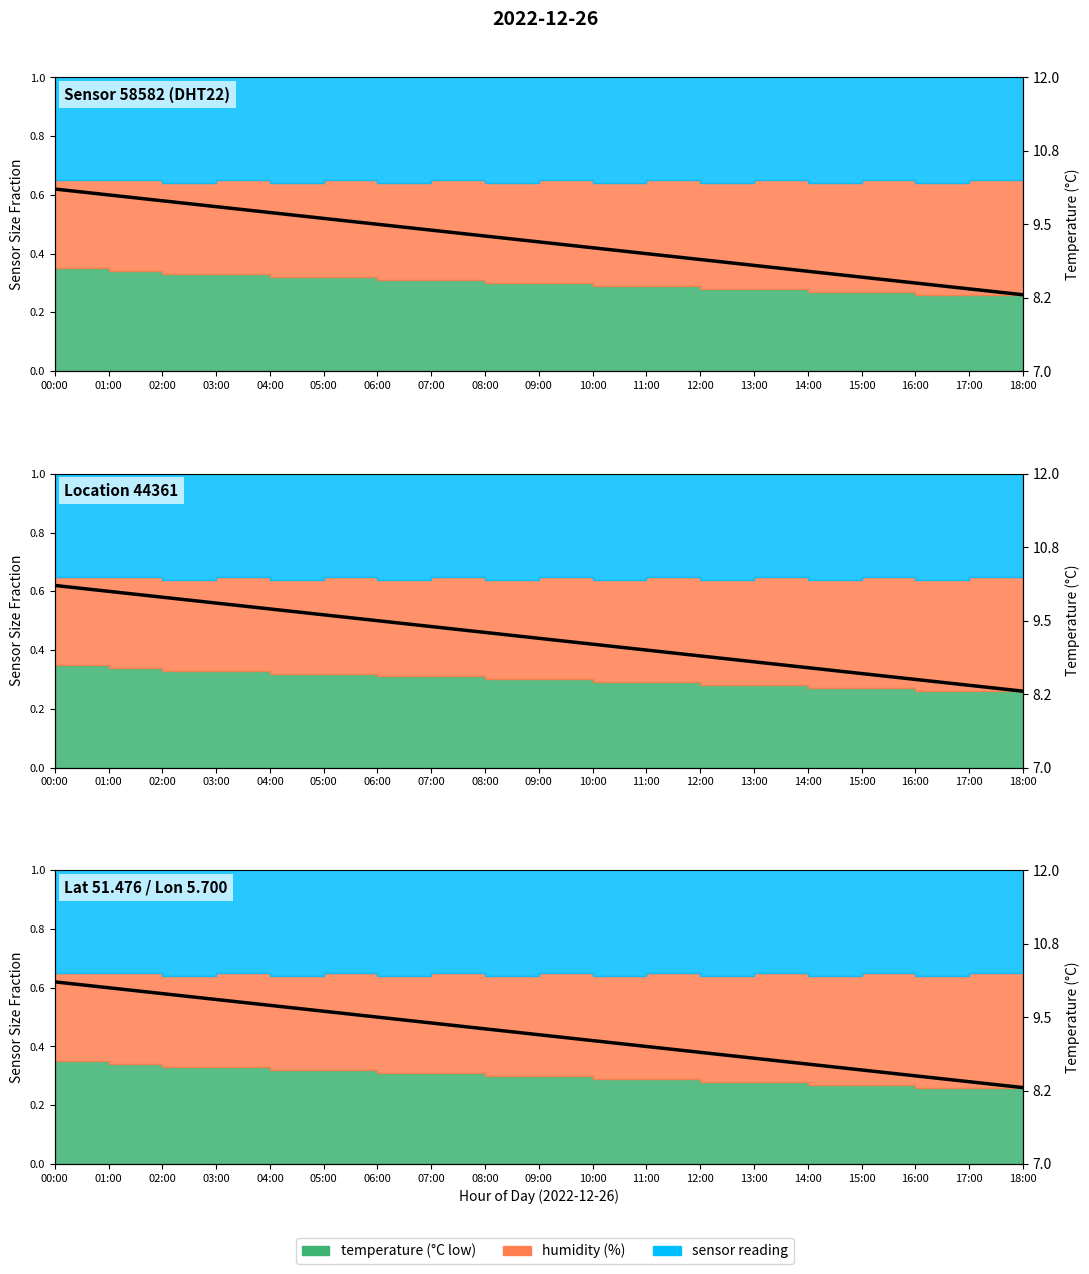

What is the difference between the second highest and second lowest values?

0.6